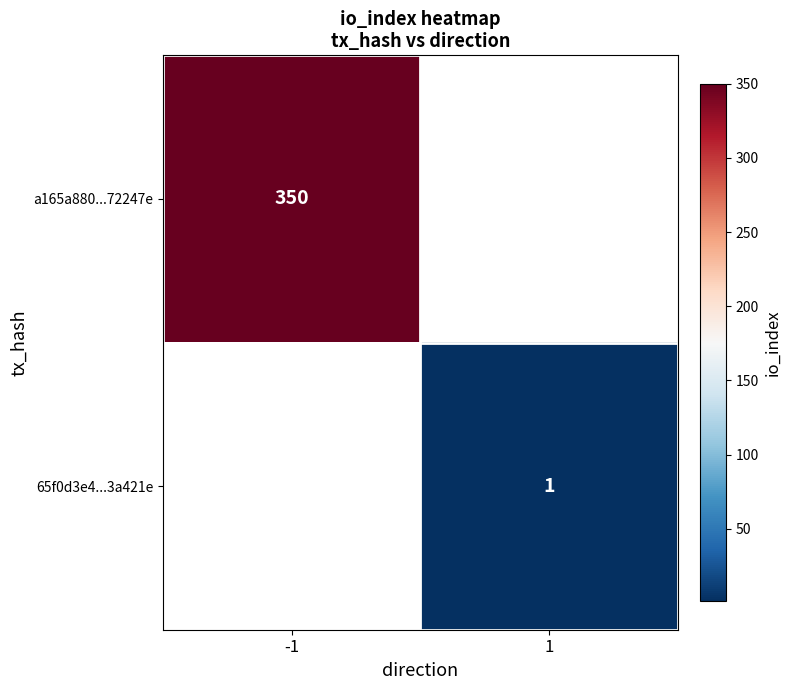

Is it true that 65f0d3e4...3a421e equals 1 at 1?

True